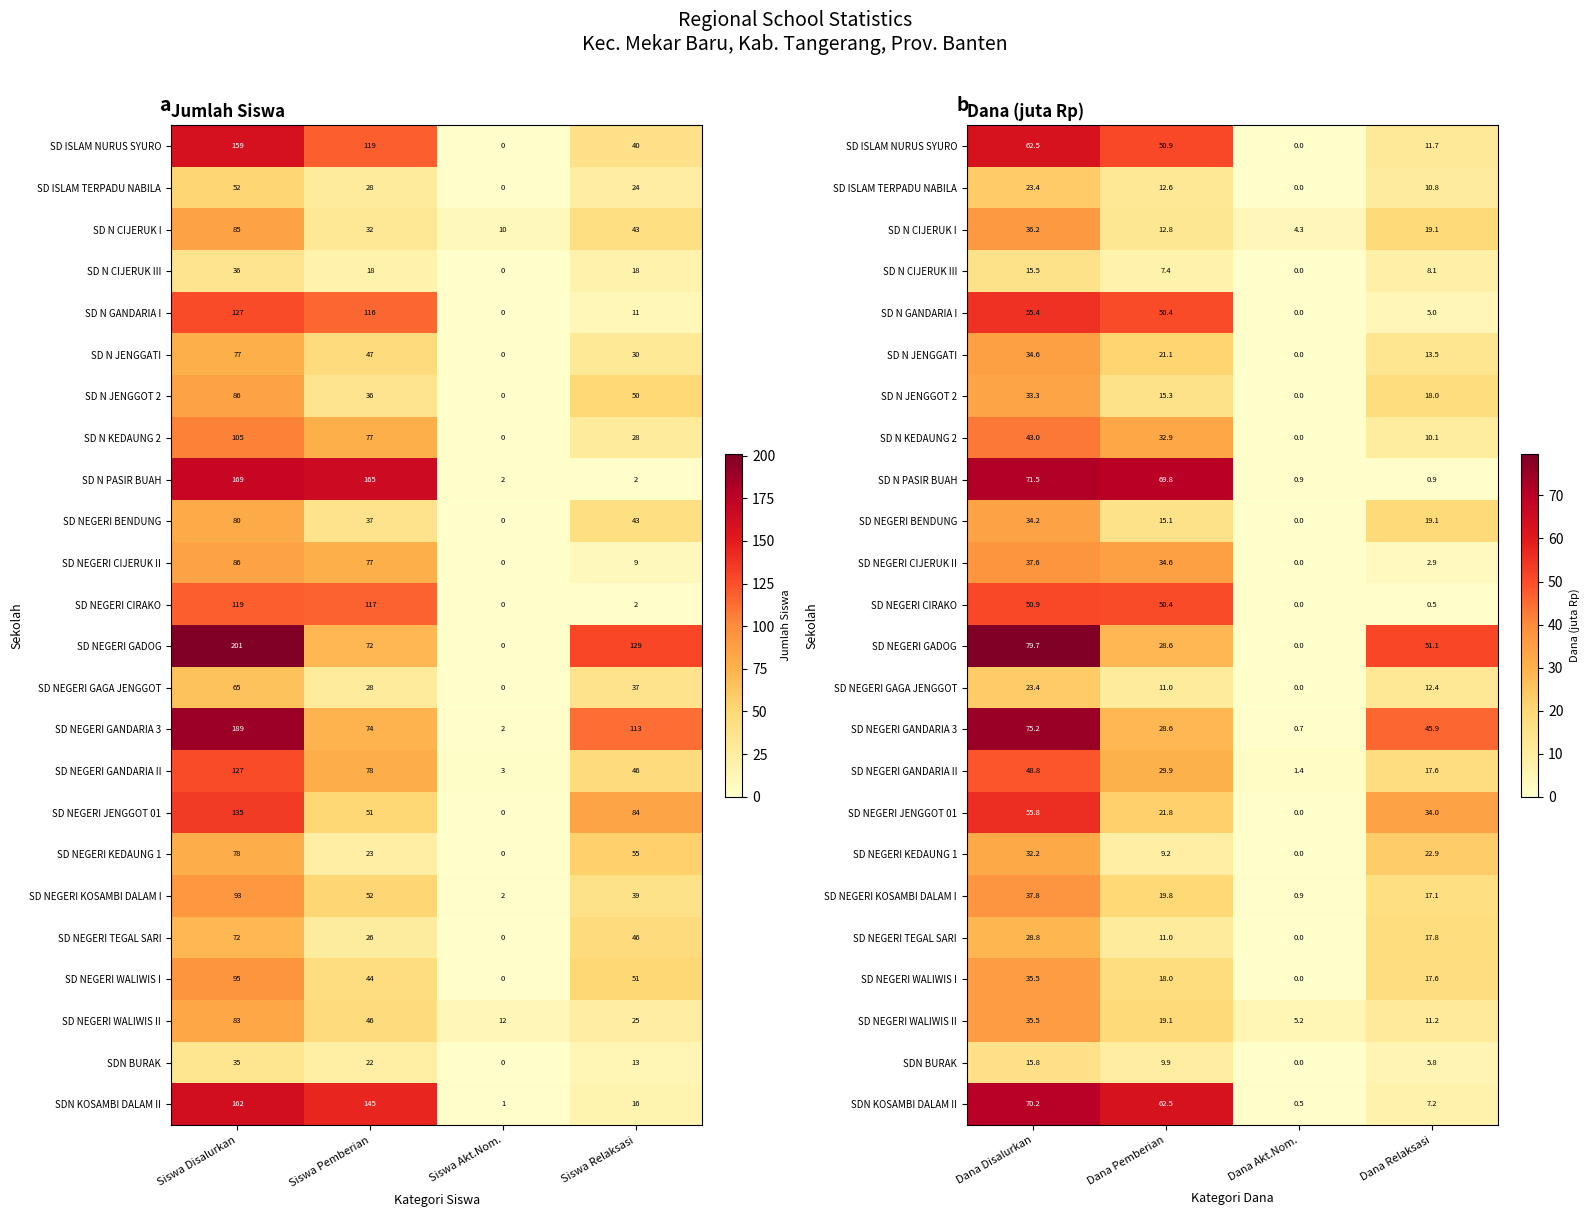

Which series changed the most between Dana Disalurkan and Dana Pemberian?

SD NEGERI GADOG